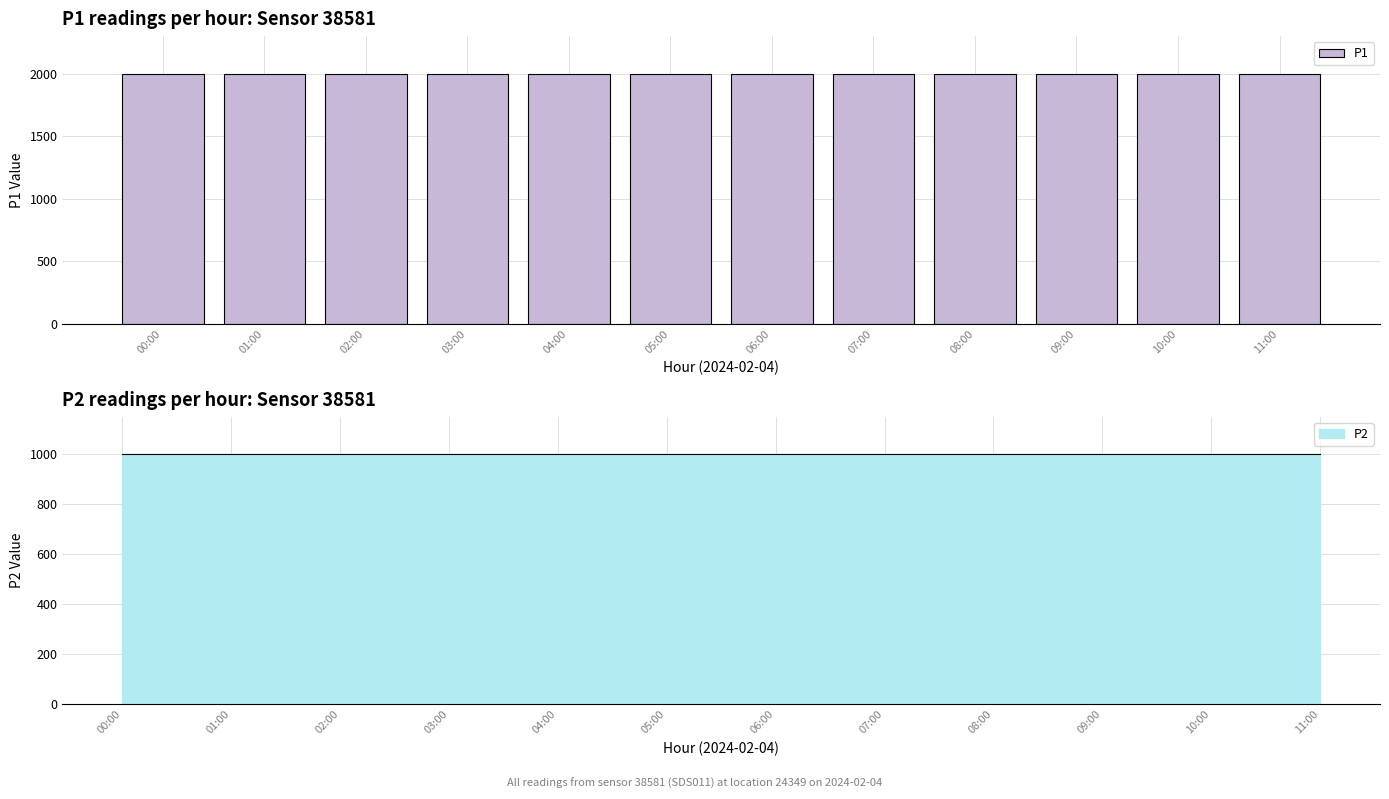

Reading left to right, what are all the values shown in this chart?

P1: 1999.9	1999.9	1999.9	1999.9	1999.9	1999.9	1999.9	1999.9	1999.9	1999.9	1999.9	1999.9
P2: 999.9	999.9	999.9	999.9	999.9	999.9	999.9	999.9	999.9	999.9	999.9	999.9